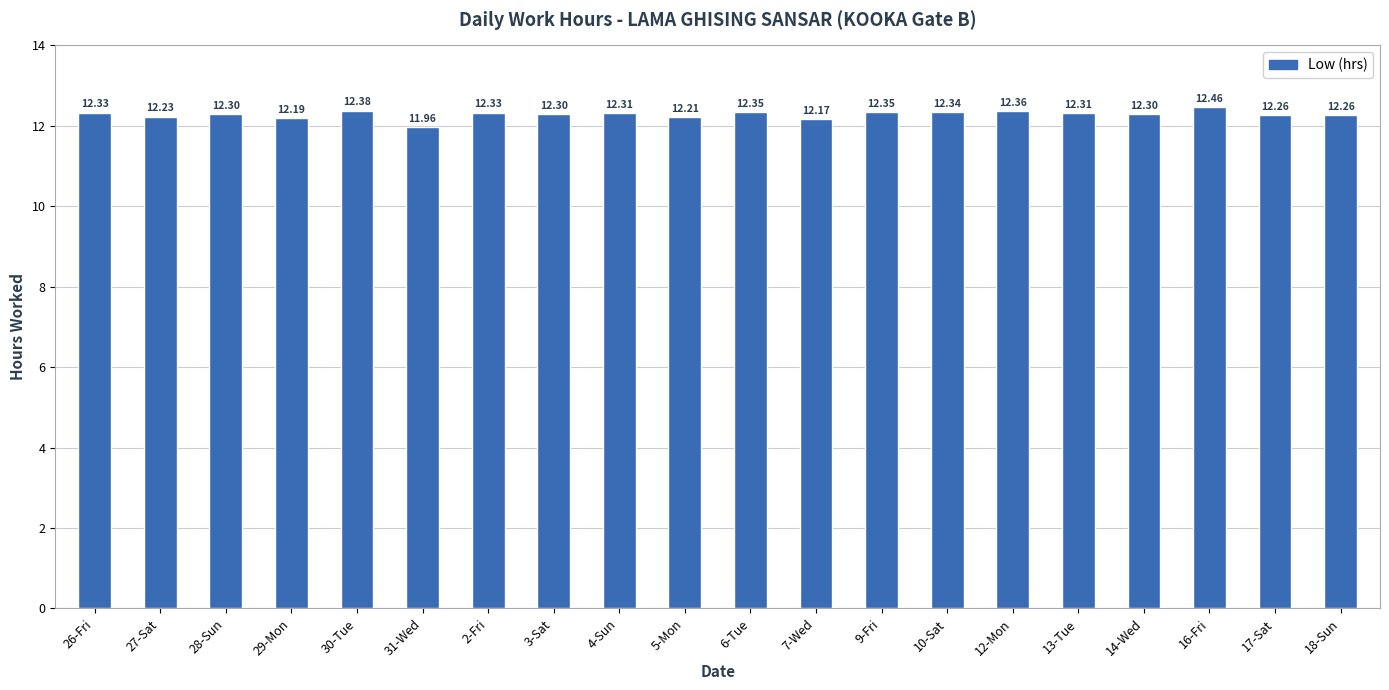

Approximately how many times larger is the value at 26-Fri compared to 2-Fri?

1.0